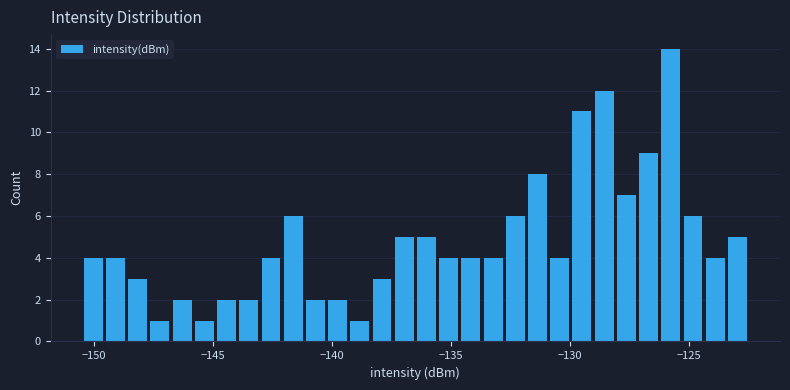

Read against the x-axis, roughly where is the centre of the tallest bar?

-126.0